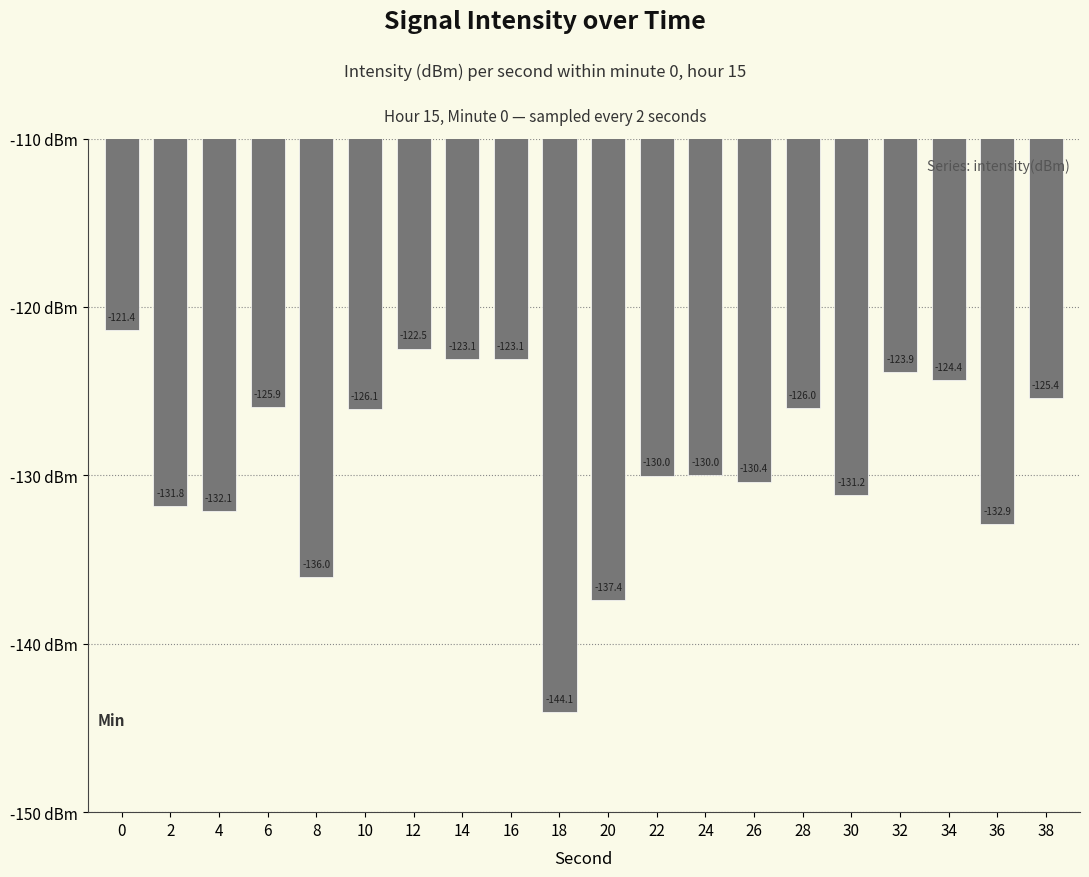

How many categories are shown in the chart?

20